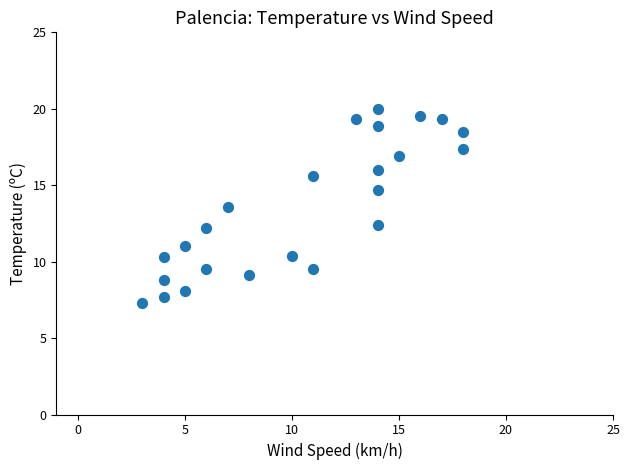

What is the range of Y values (max minus min)?

12.7